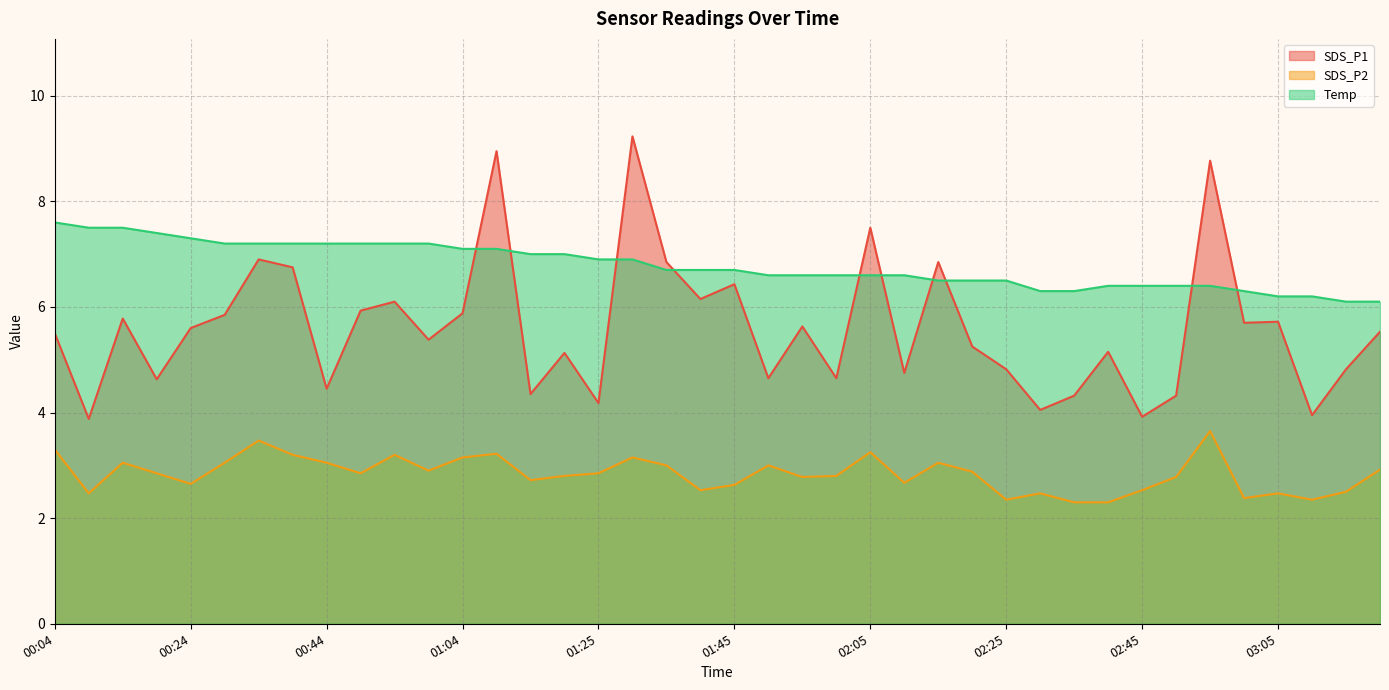

The value of SDS_P1 at 00:29 is 1.5. True or false?

False